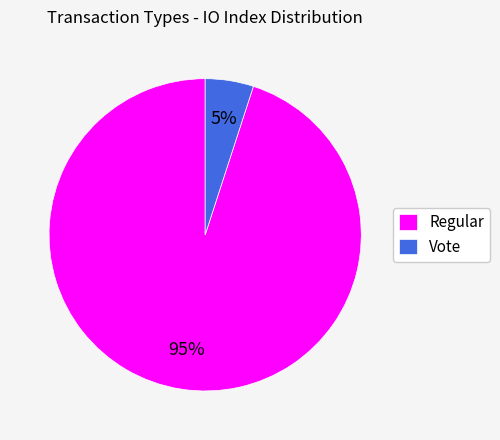

Is it true that Vote is 1% of the pie?

False